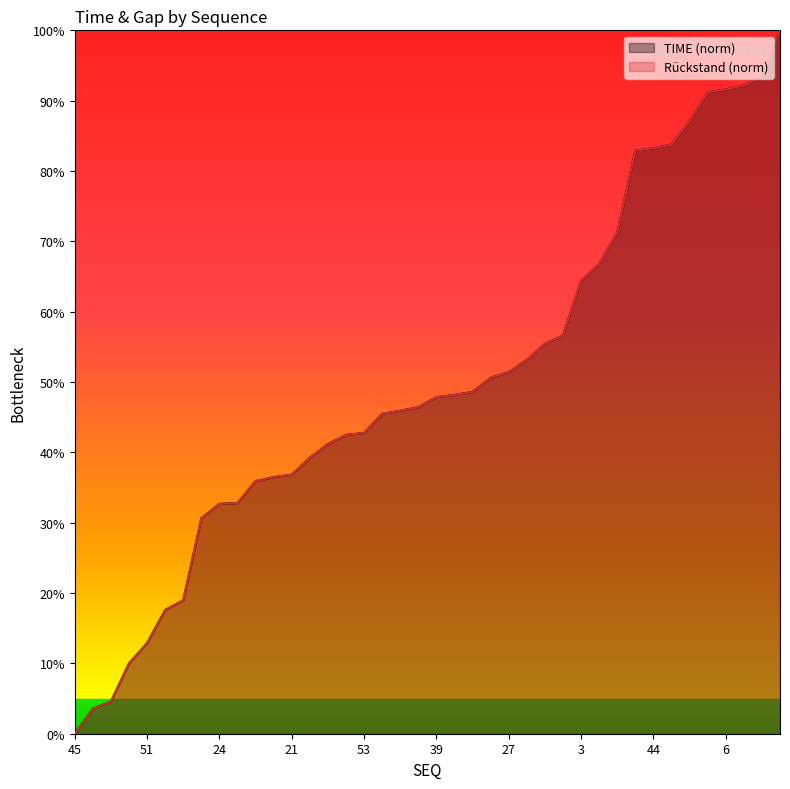

How many times do Rückstand and TIME cross each other?

15